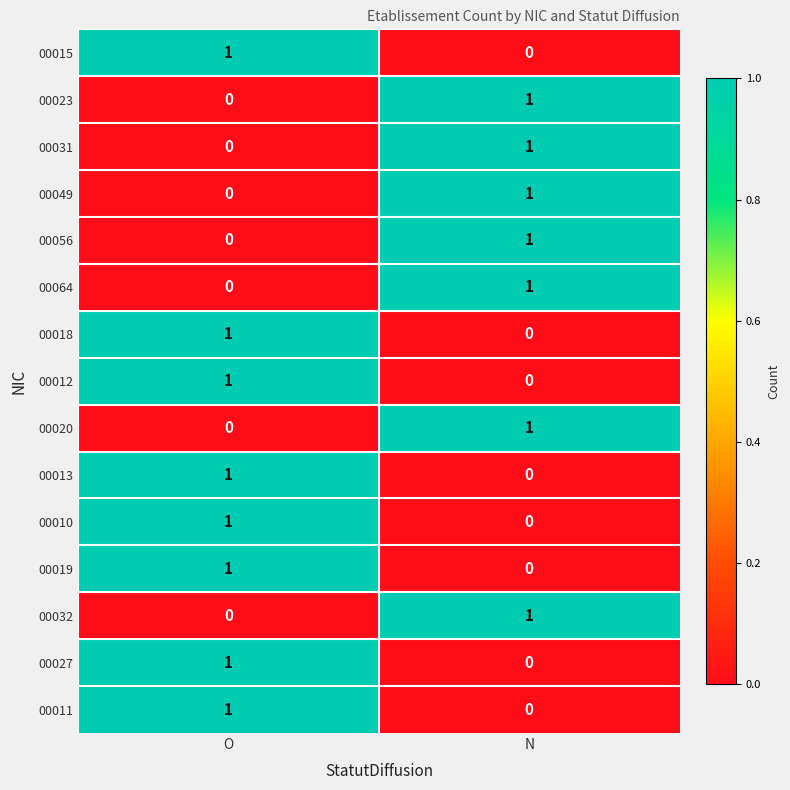

At which category is the sum across all series the highest?

O